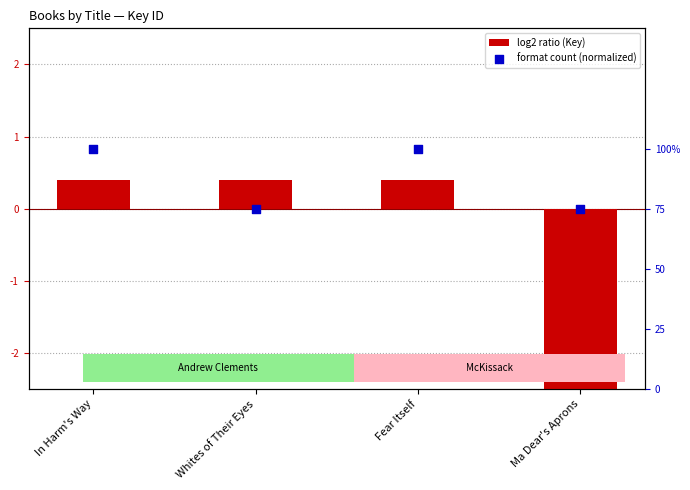

Which series has the largest total across all categories?

format count (normalized)